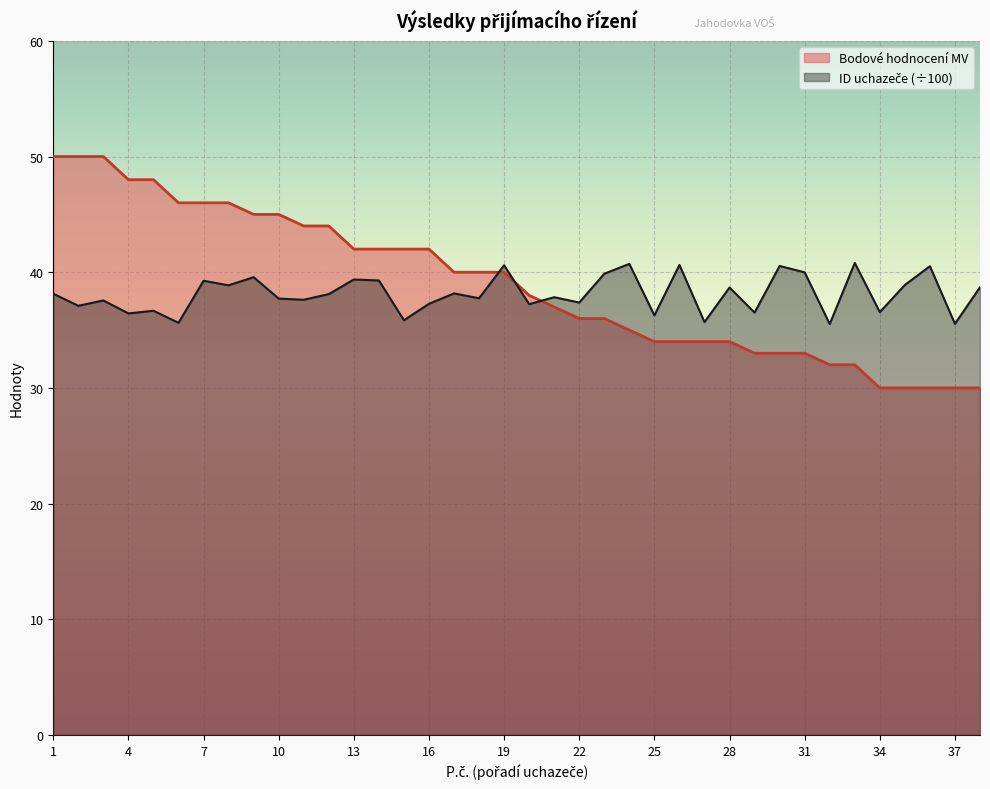

At which label does Bodove hodnoceni MV first exceed 40?

1